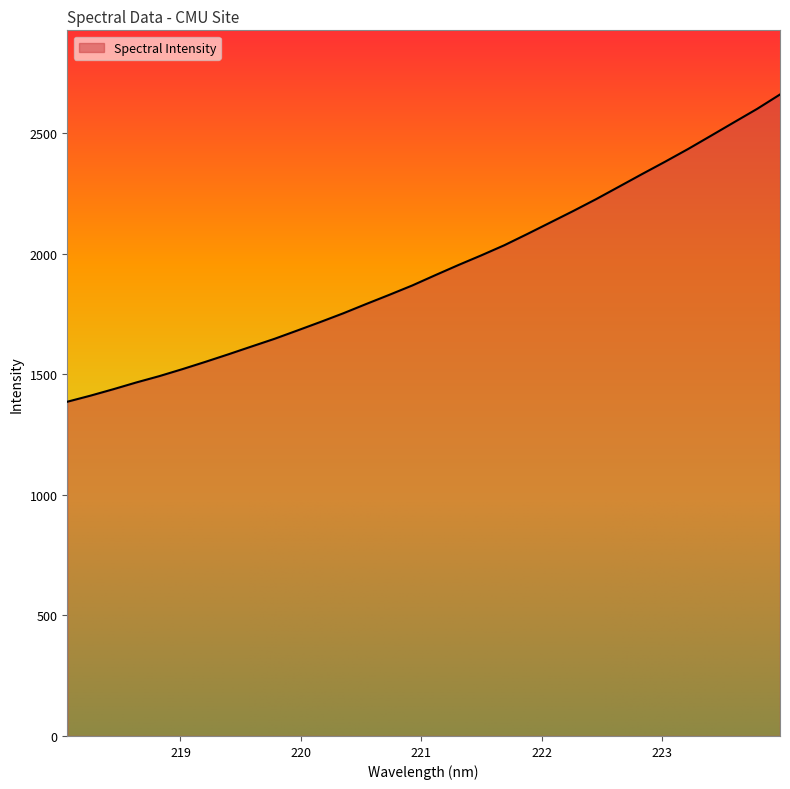

What is the maximum value shown in the chart?

2661.6